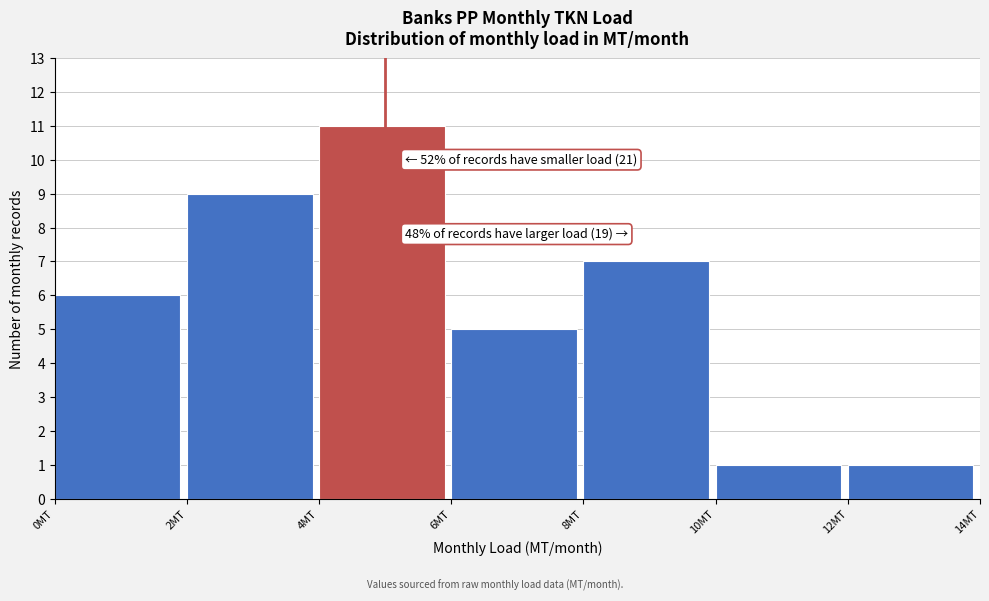

Over which range of the x-axis is the bar tallest?

4 to 6